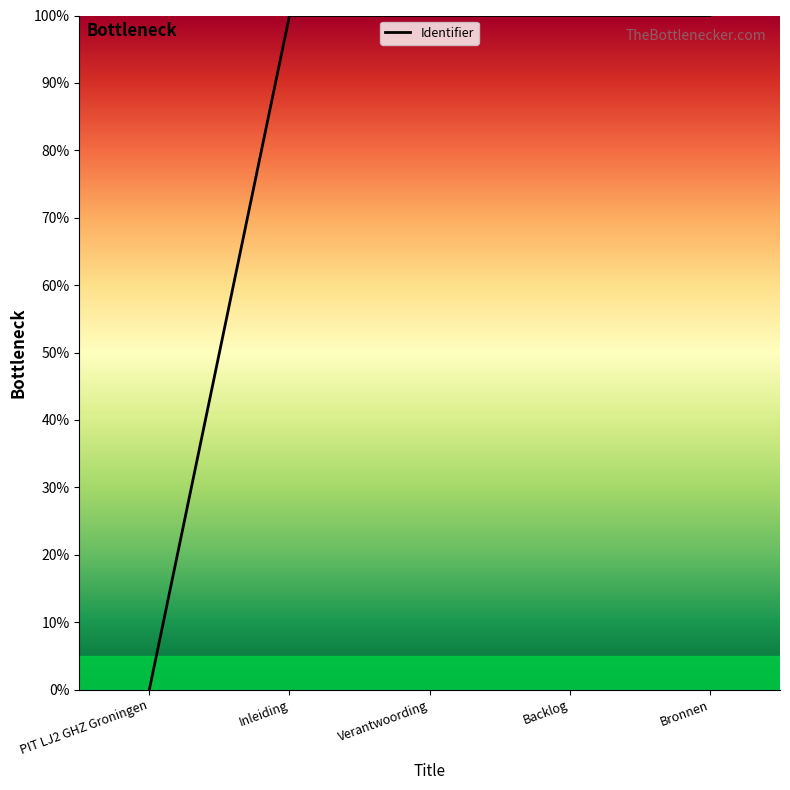

What is the sum of all values?

400.0